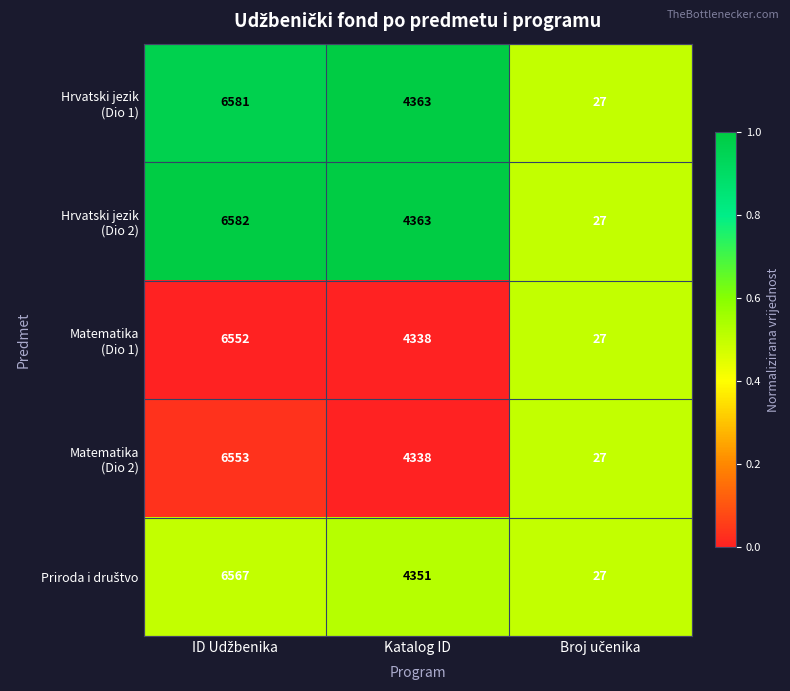

What is the smallest value displayed?

27